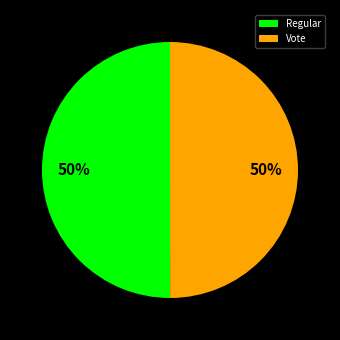

Count the number of slices in the pie.

2